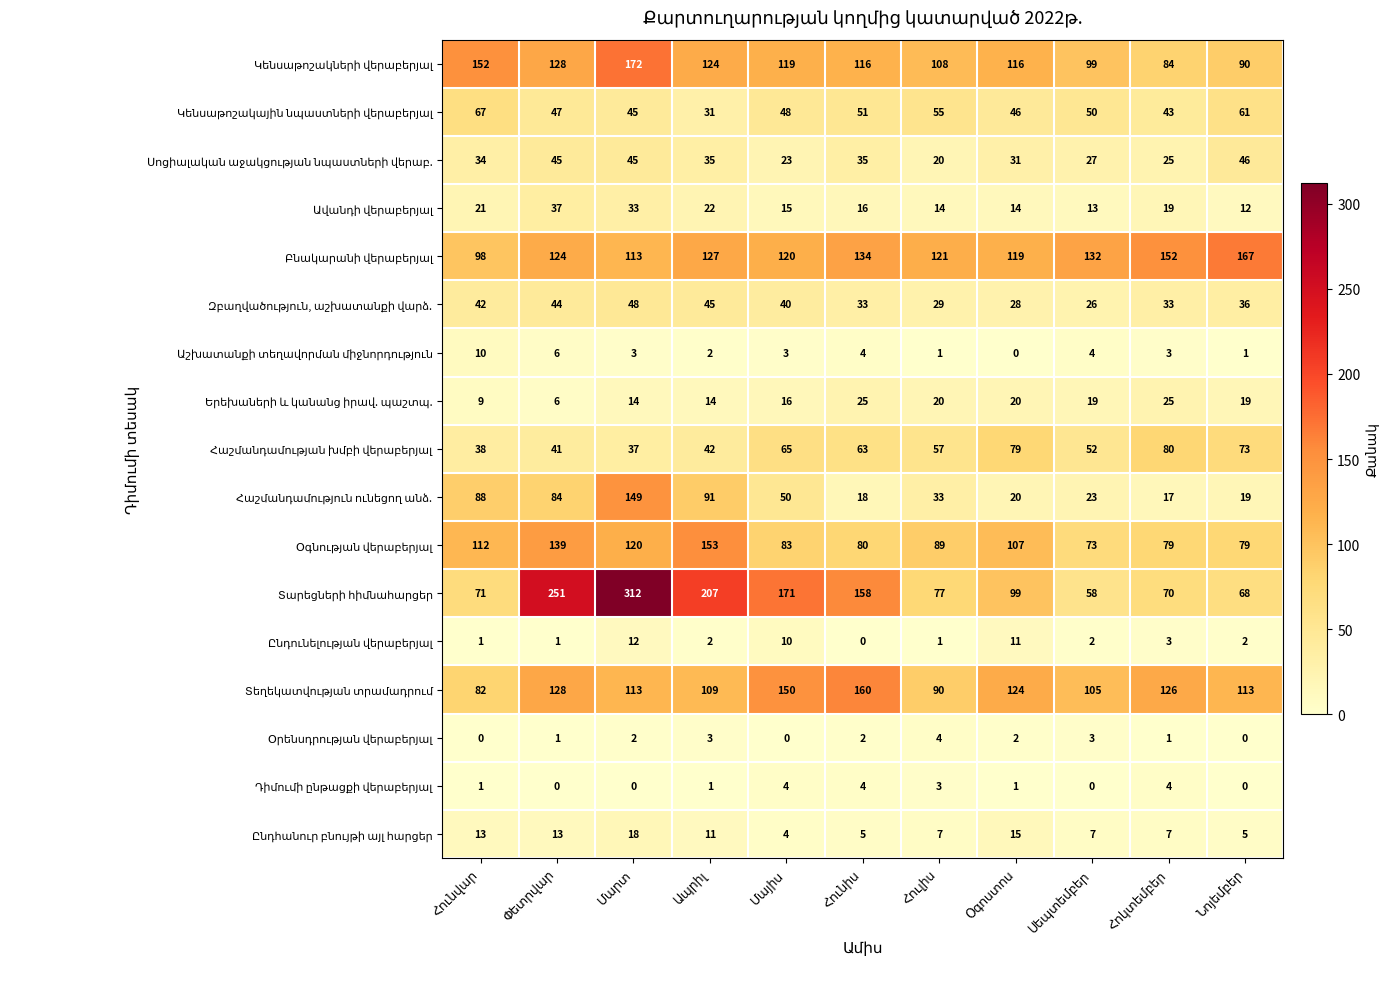

At how many categories does at least one series exceed 23?

11